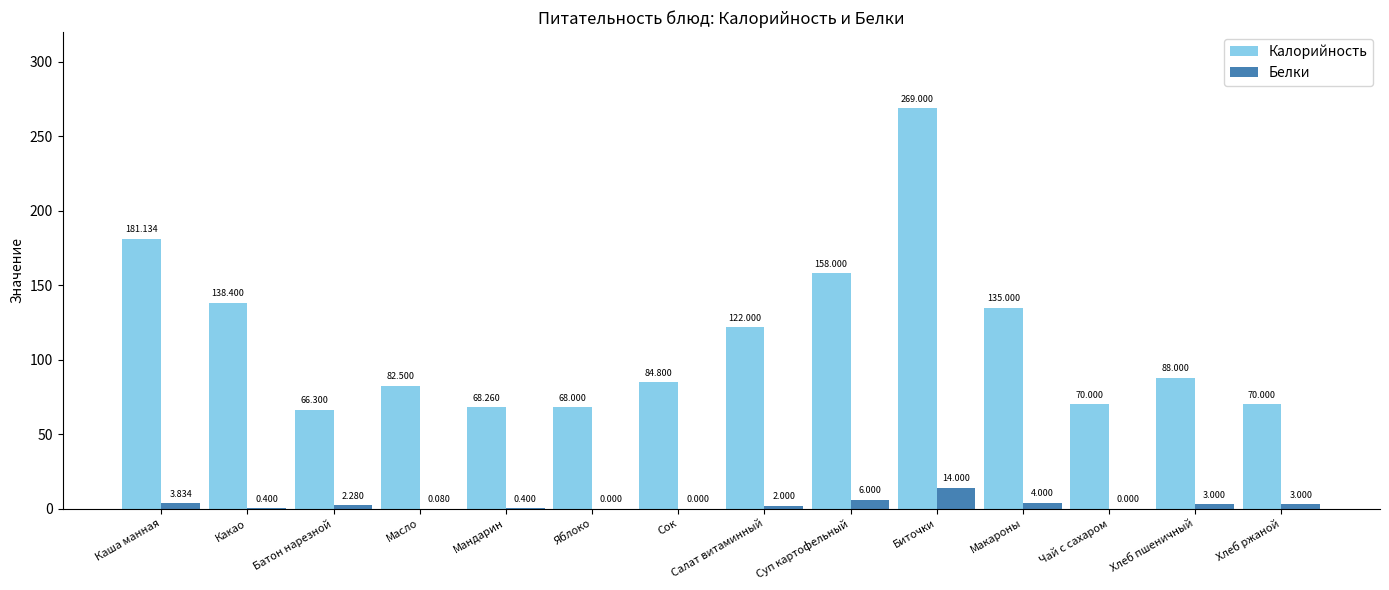

What is the average value of the Белки series?

2.8